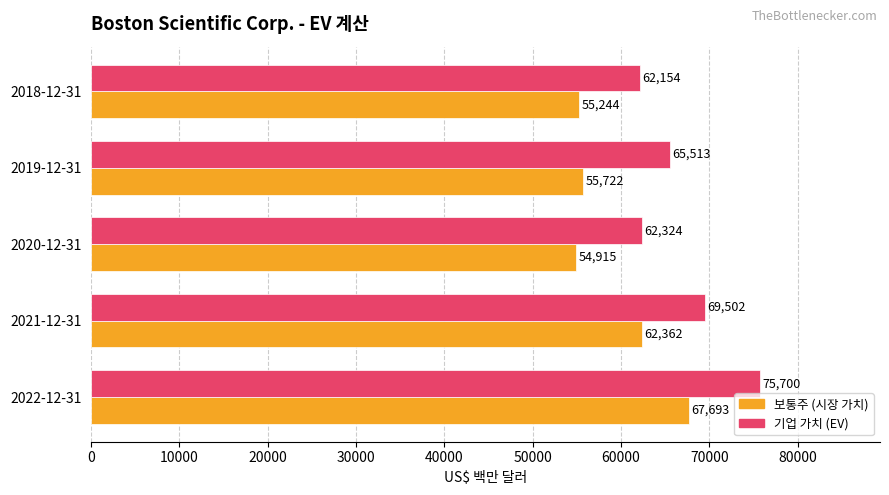

What is the average value of the 보통주 (시장 가치) series?

59187